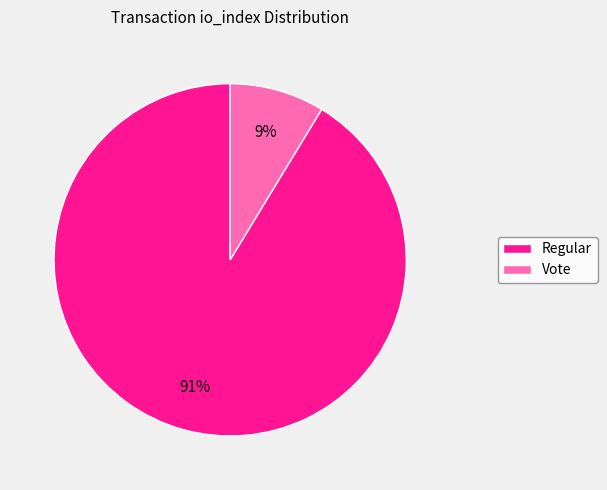

Combined, do Regular and Vote account for over 50%?

Yes